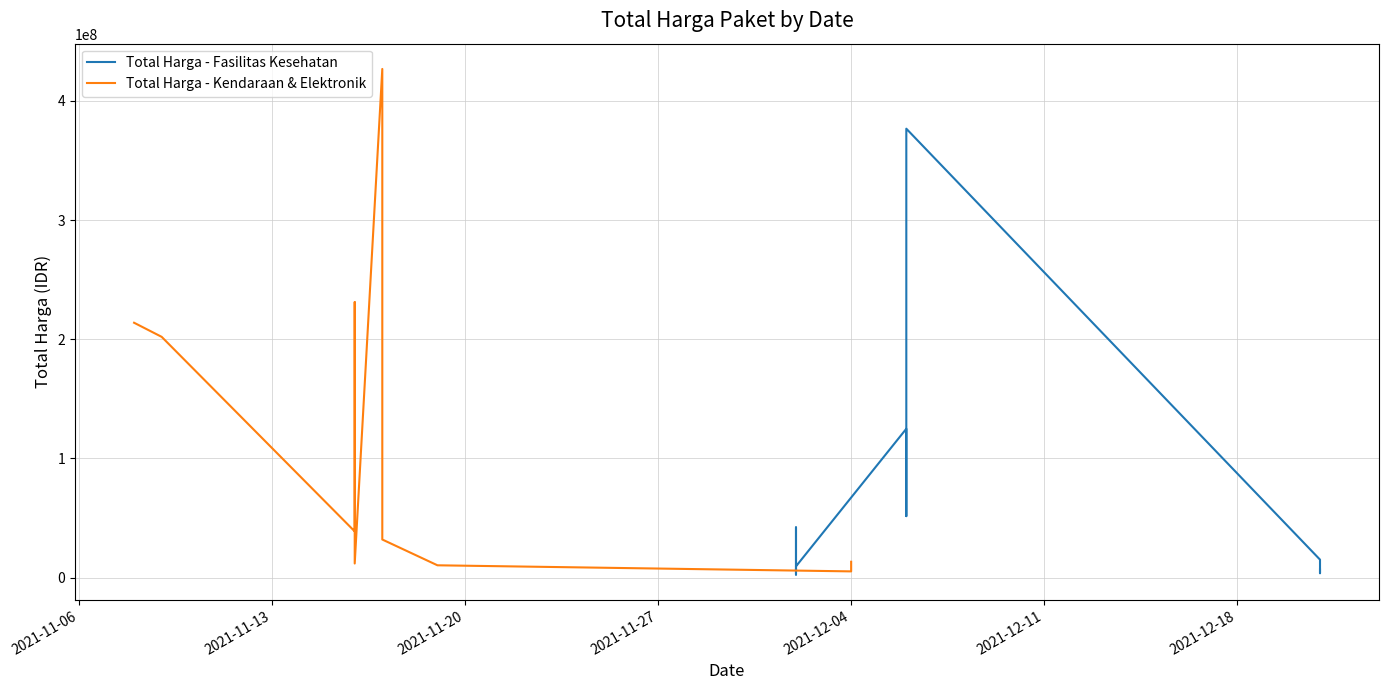

Where does the data first go above 10062484?

2021-12-02